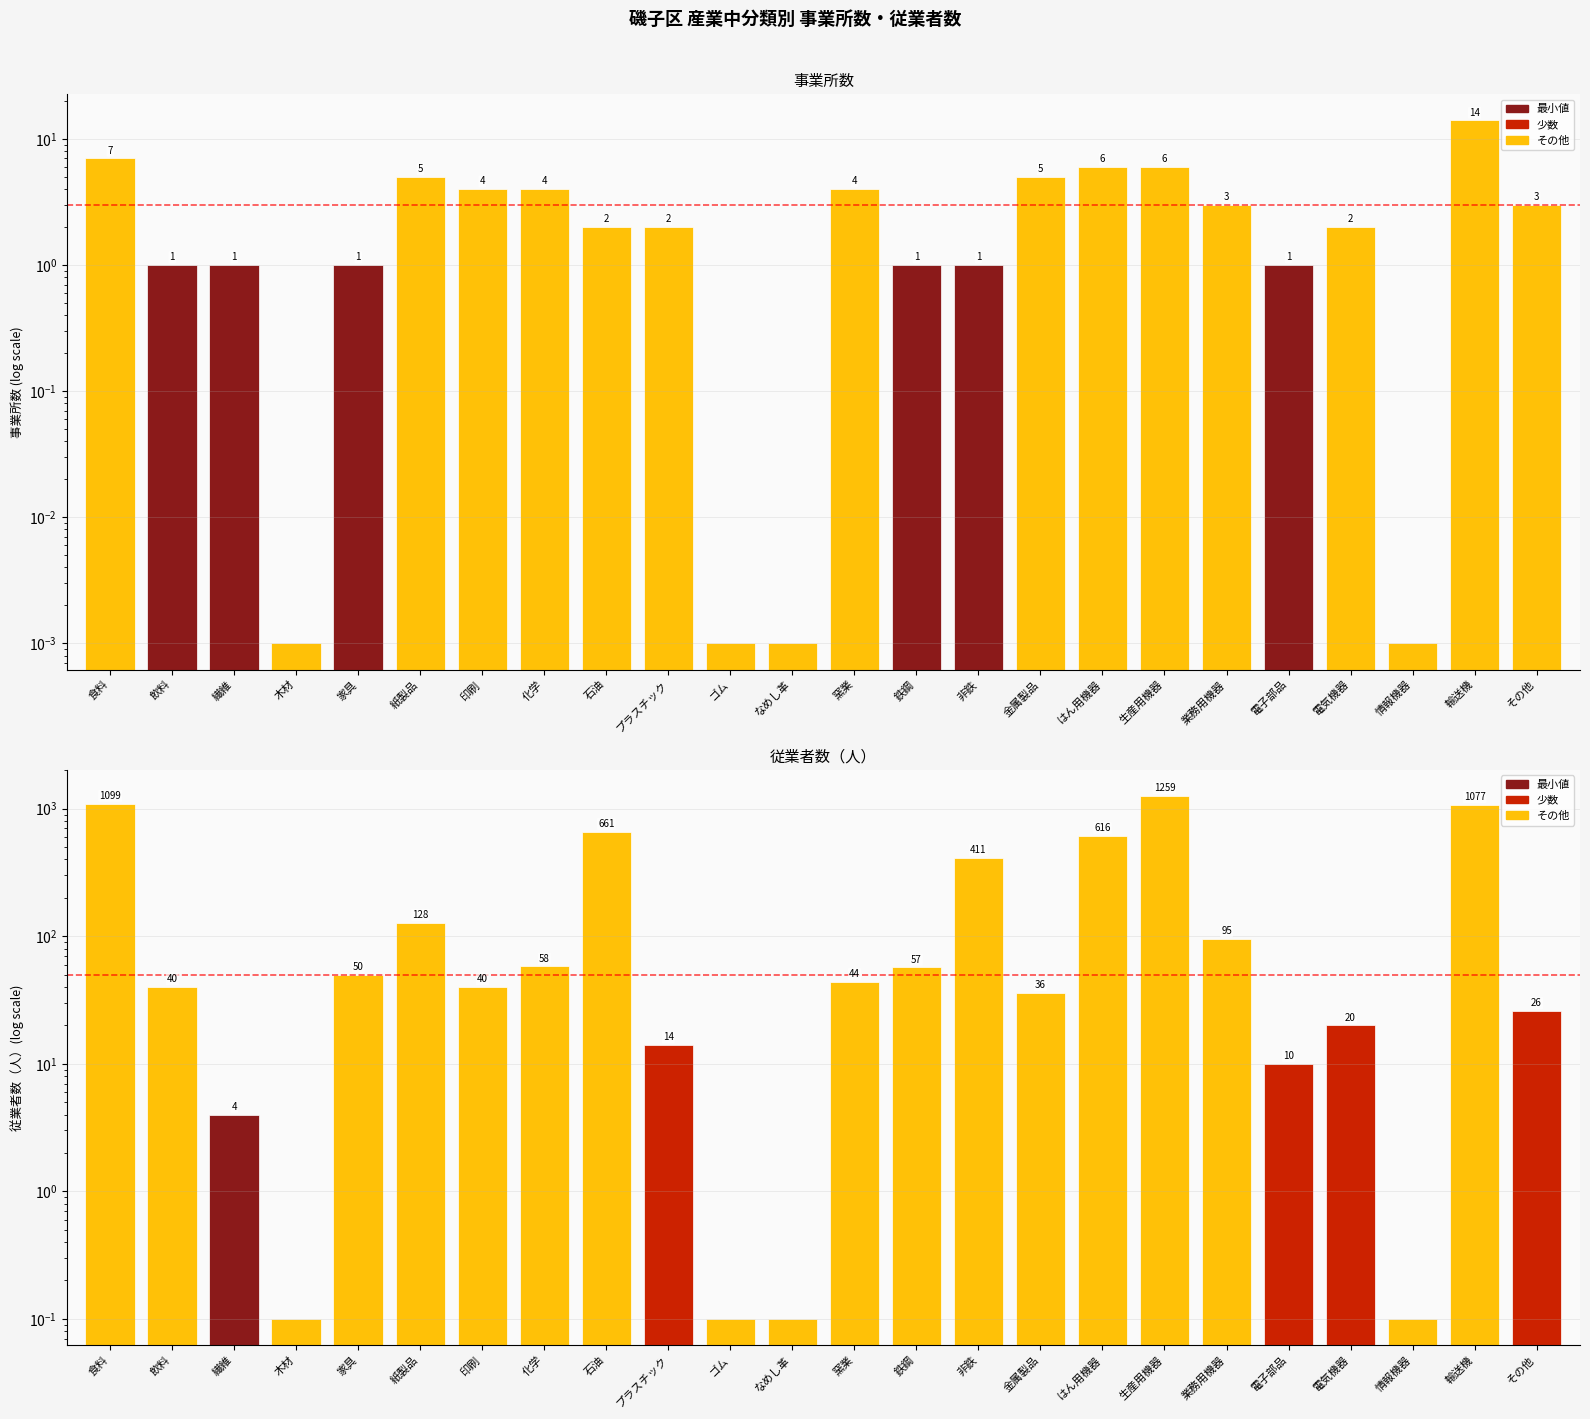

Between その他 and なめし革, which is larger?

その他